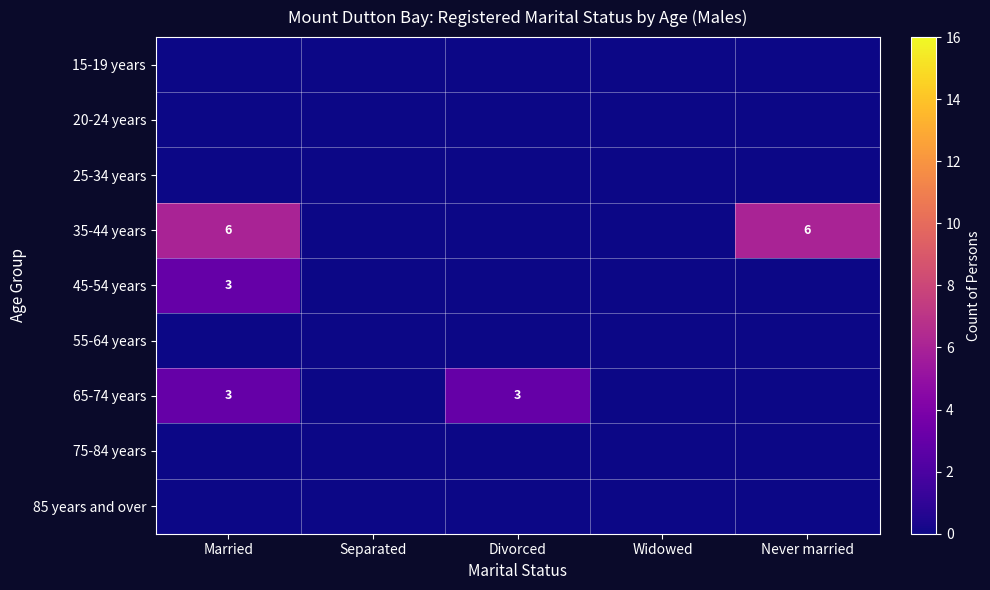

The 65-74 years series shows 3 at Divorced. True or false?

True